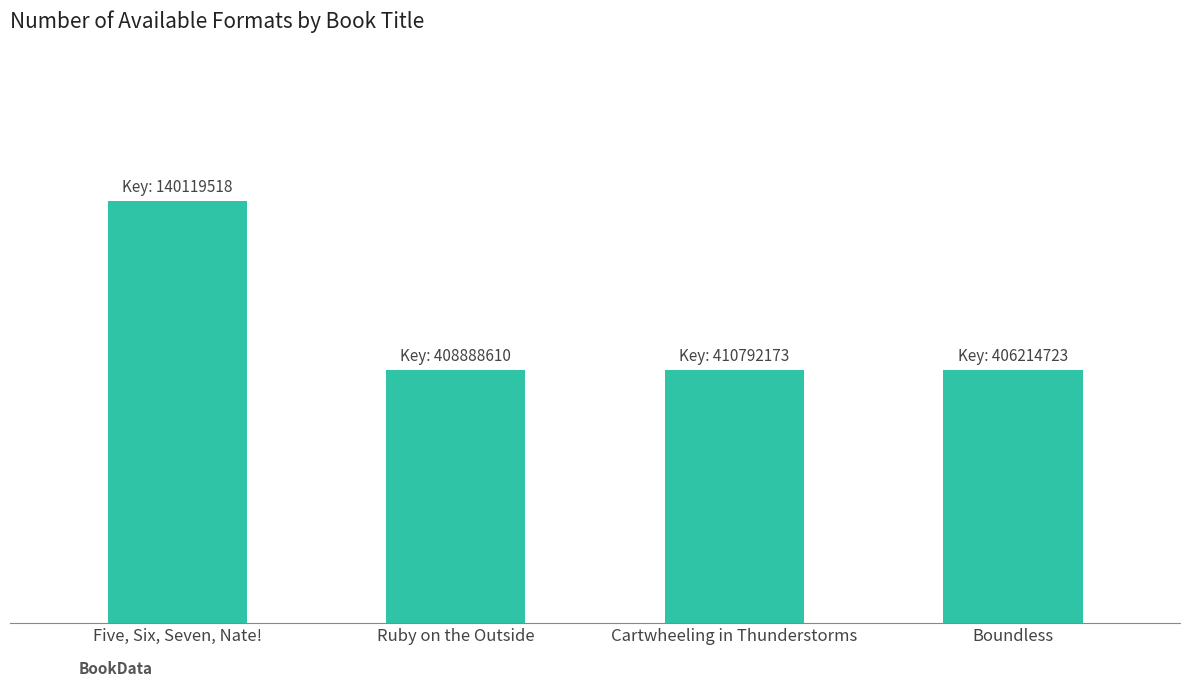

What position from the left is Boundless?

4